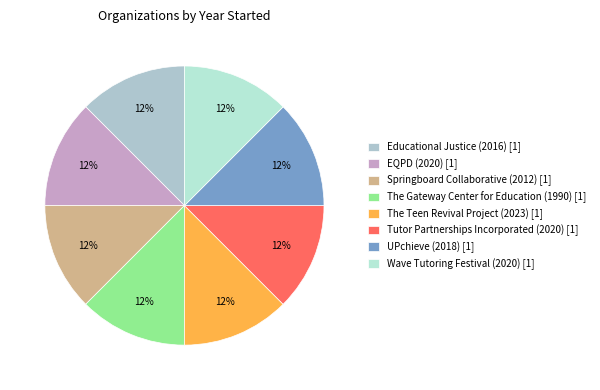

The The Gateway Center for Education (1990) slice represents 12% of the pie. True or false?

True